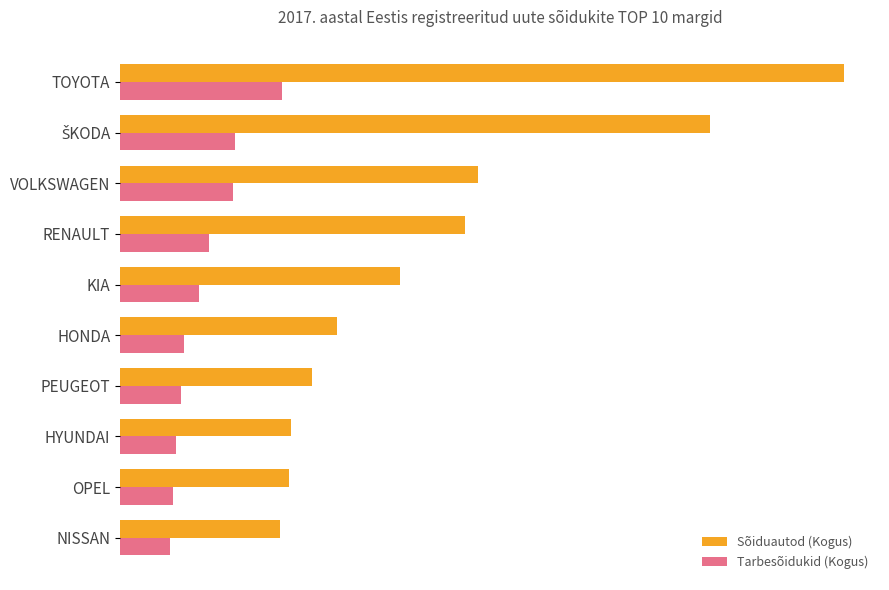

What are all the series names shown in the legend?

Sõiduautod (Kogus), Tarbesõidukid (Kogus)